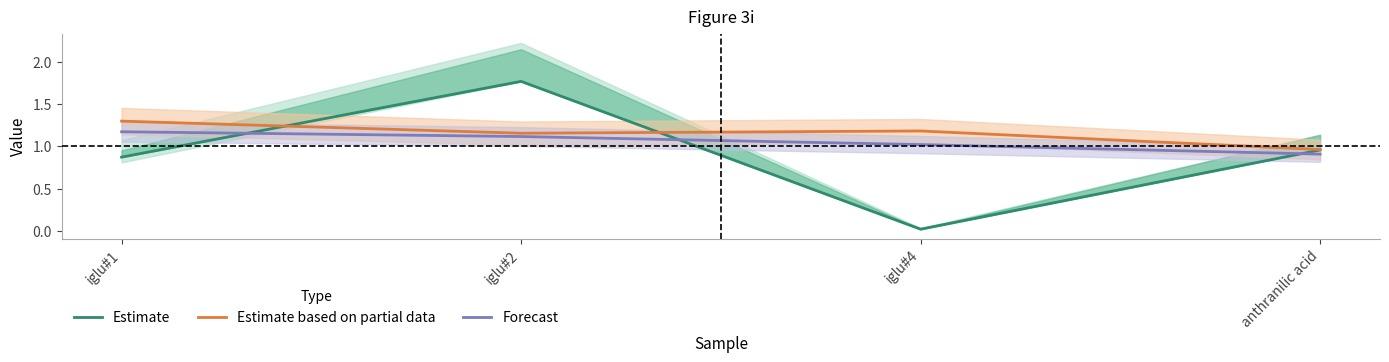

True or false: Forecast has a value of 2.0 at iglu#2.

False